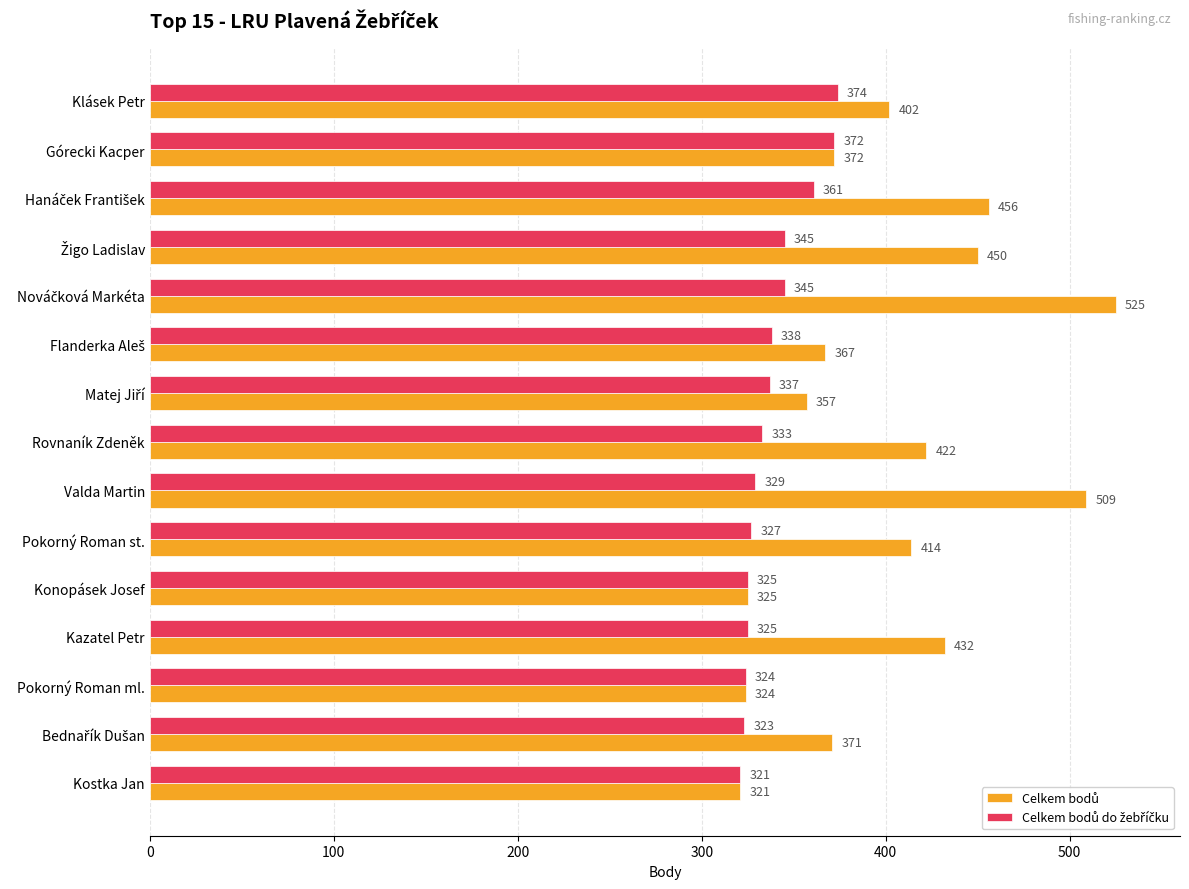

What is the total value across all series at Pokorný Roman ml.?

648